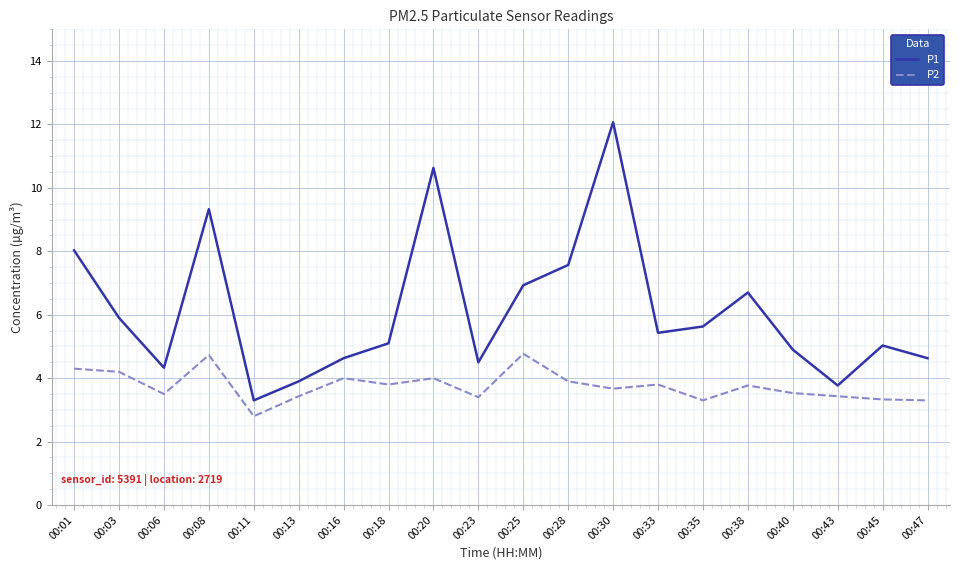

What is the greatest value displayed?

12.1